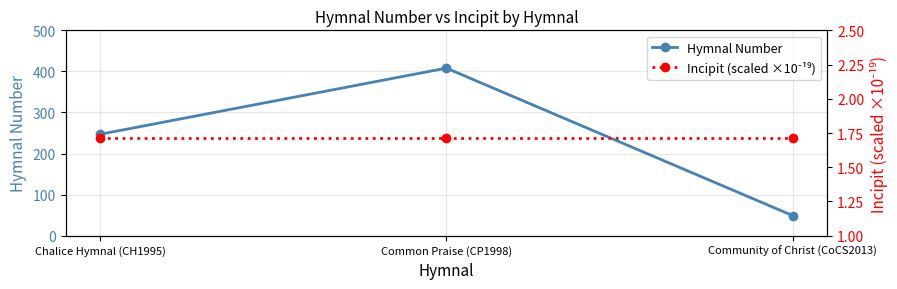

Rank the series by their maximum value, from lowest to highest.

Incipit (scaled ×10⁻¹⁹), Hymnal Number